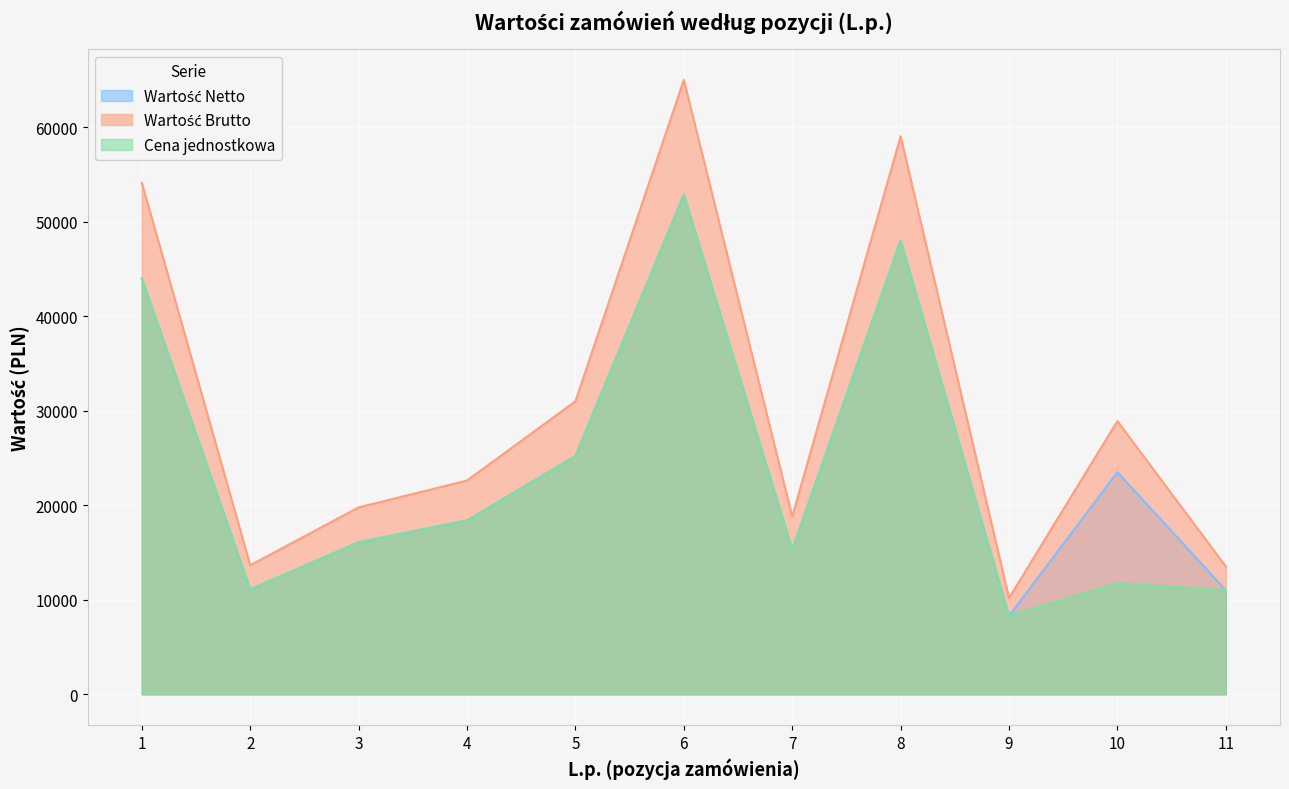

What are all the series names shown in the legend?

Wartość Netto, Wartość Brutto, Cena jednostkowa